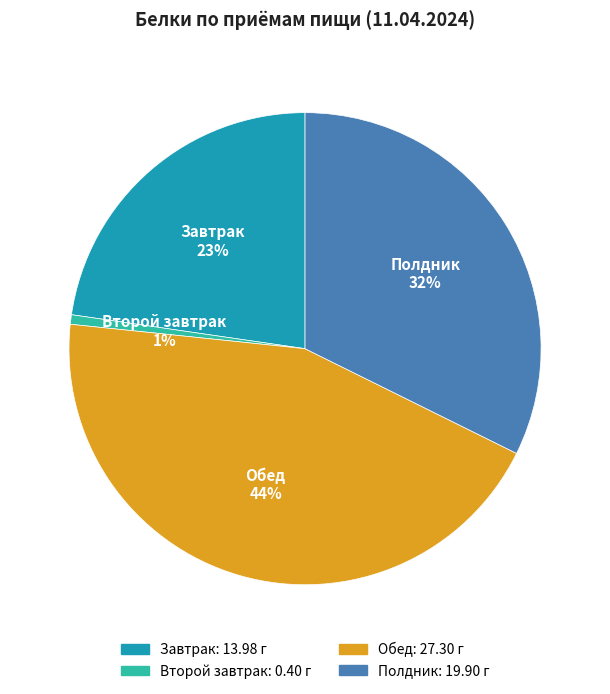

Do Полдник and Второй завтрак together represent more than half of the pie?

No